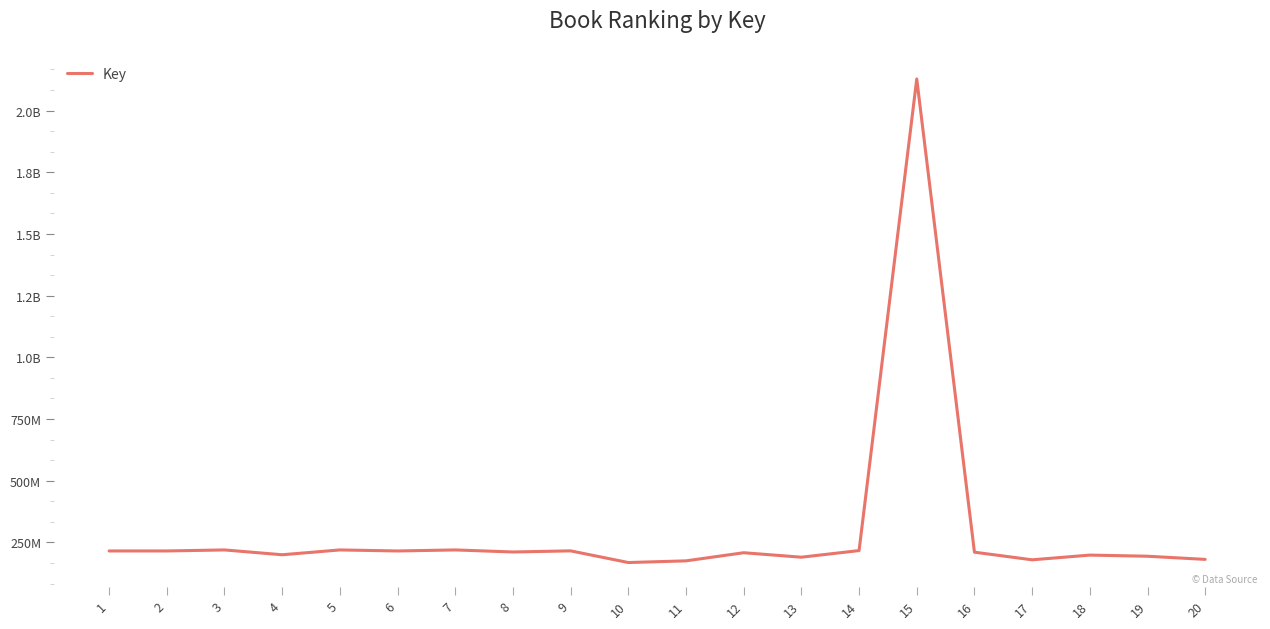

Is this an area chart (filled region under the line)?

No